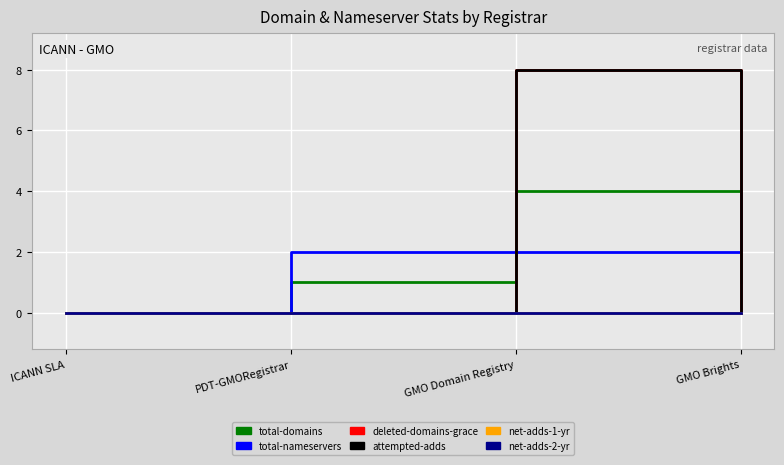

What is the difference between the maximum and minimum values in the total-domains series?

4